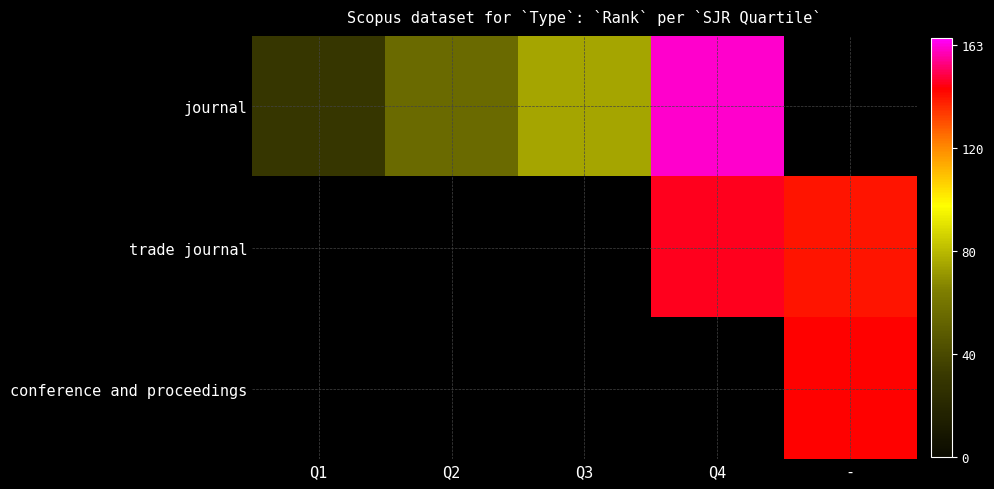

What is the difference between the journal values at Q2 and Q4?

104.0